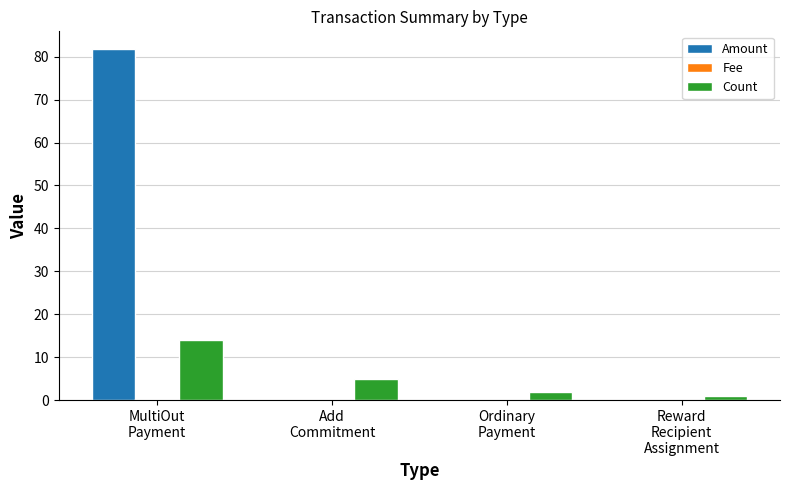

Which series has the largest total across all categories?

Amount